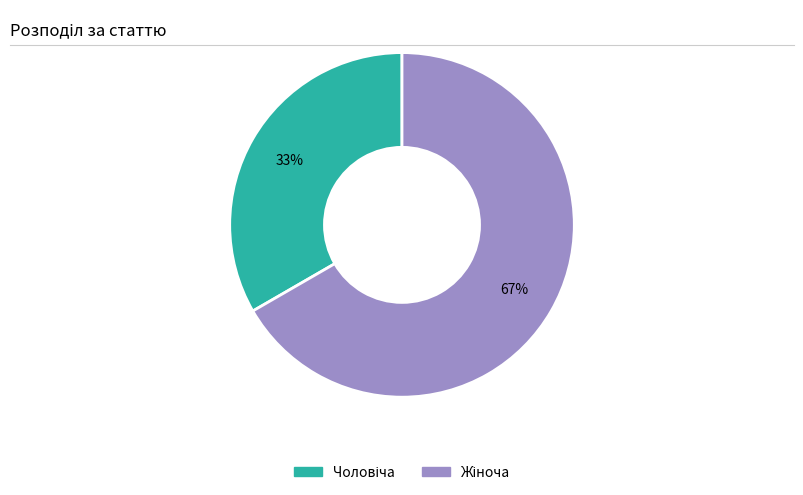

Is there any slice that represents more than half of the pie?

Yes